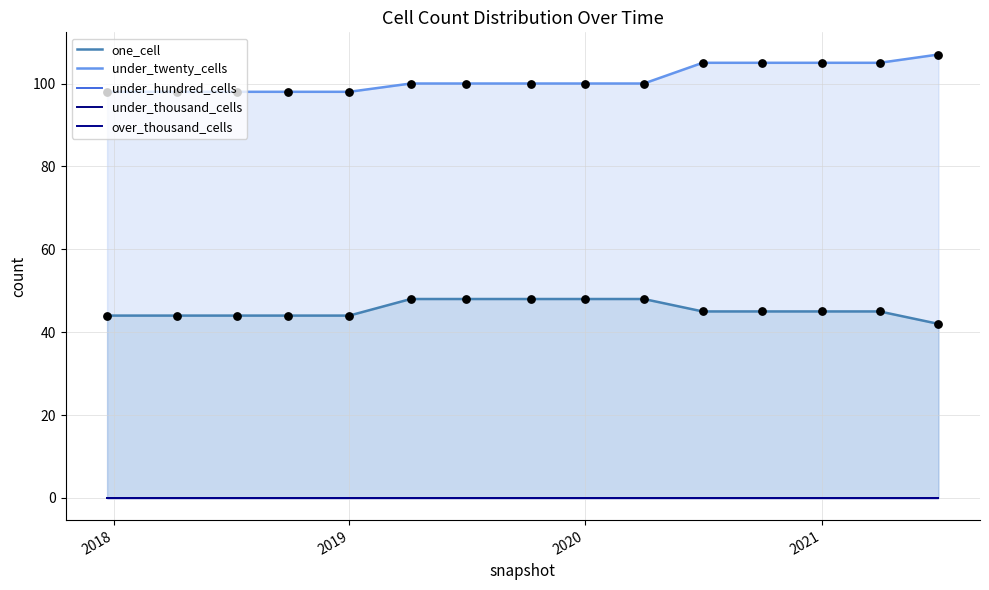

What is the minimum value for under_twenty_cells?

98